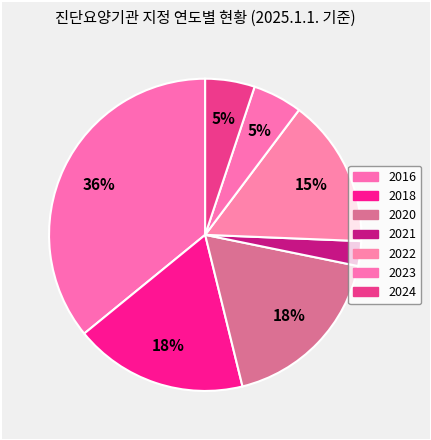

Is the sum of 2016 and 2021 greater than half?

No